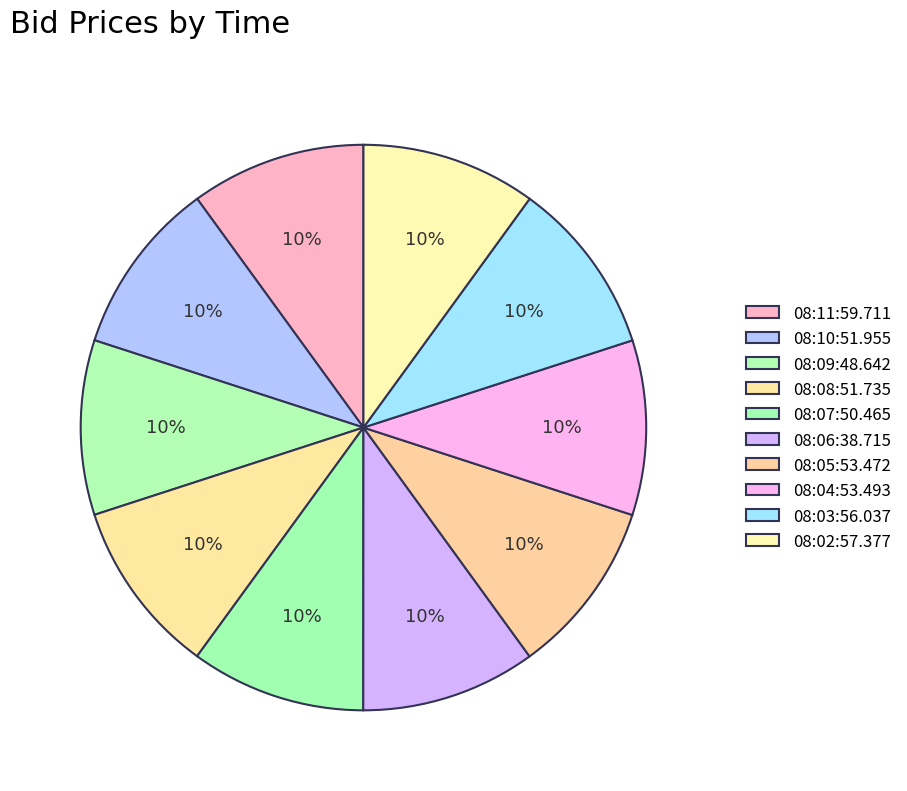

How many slices are in this pie chart?

10